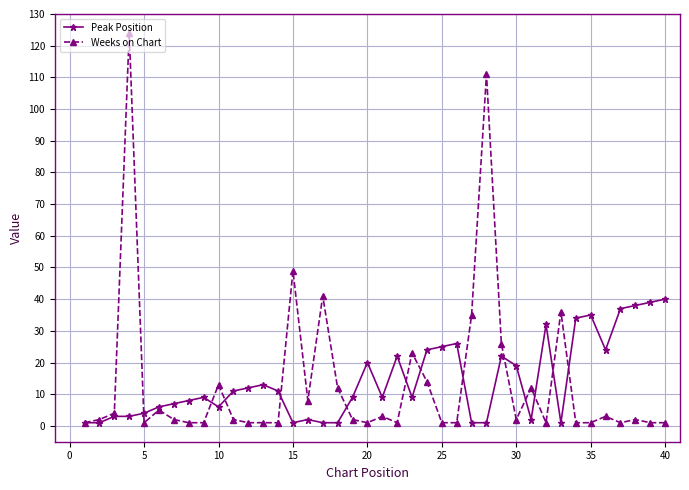

True or false: Peak Position has more than 0 interior local peaks.

True